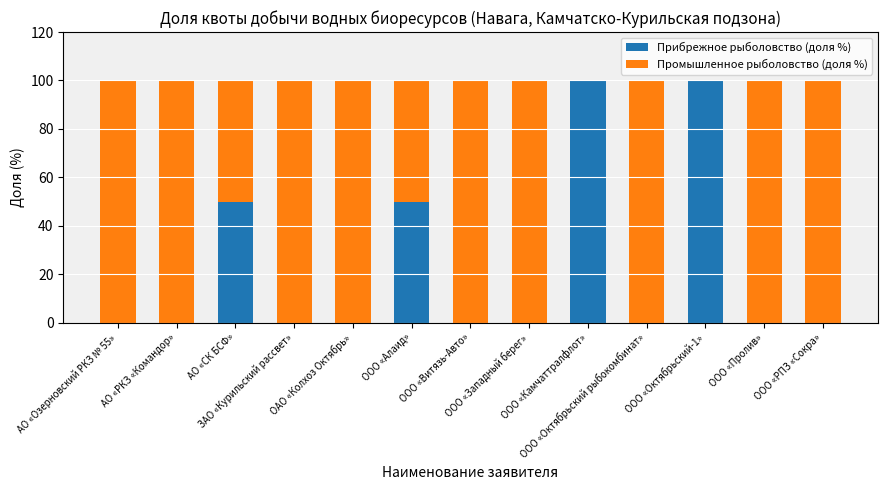

What position from the left is ООО «Витязь-Авто»?

7